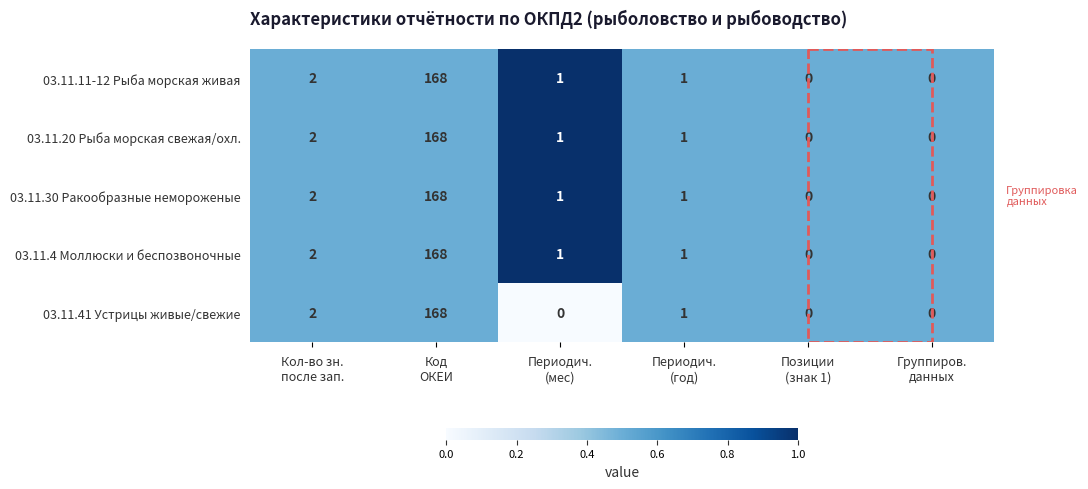

What is the average value of the 03.11.11-12 Рыба морская живая series?

29